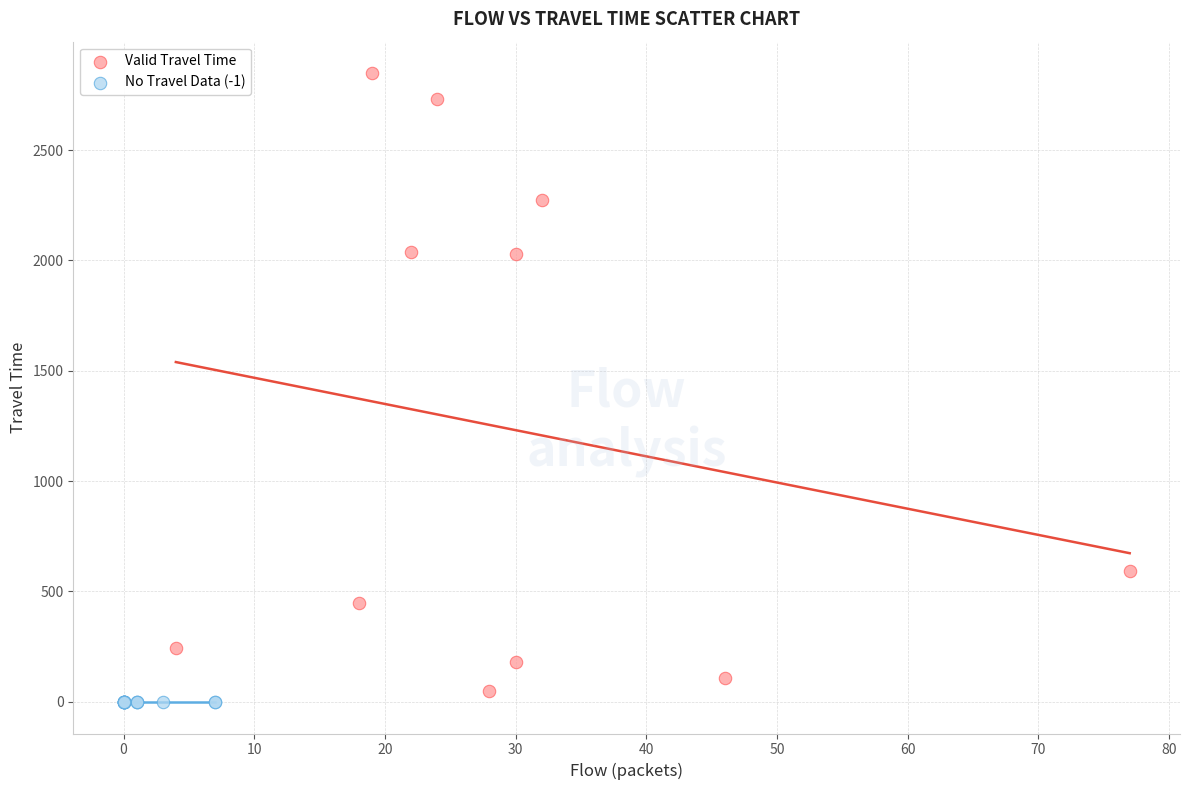

Which series contains the highest Y value?

Valid Travel Time